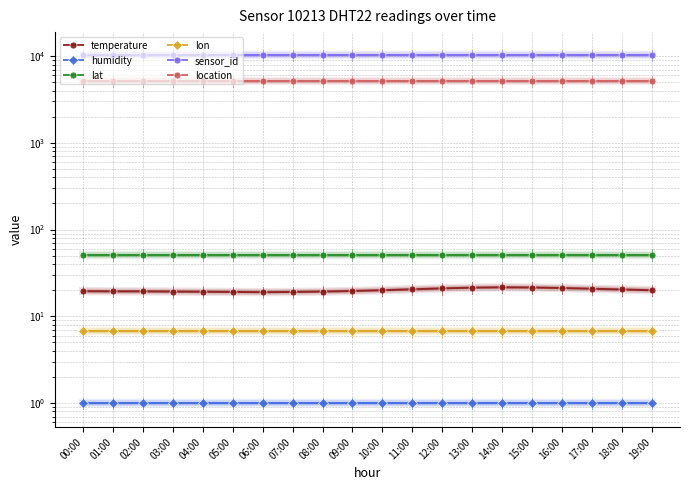

What are all the series names shown in the legend?

temperature, humidity, lat, lon, sensor_id, location